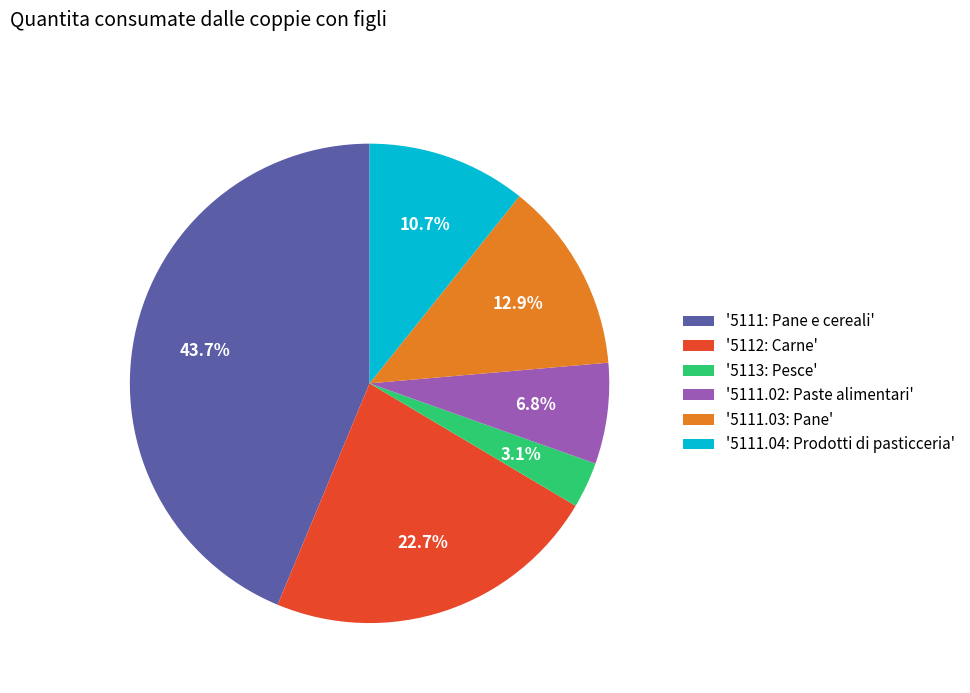

Which slice is the largest?

'5111: Pane e cereali'